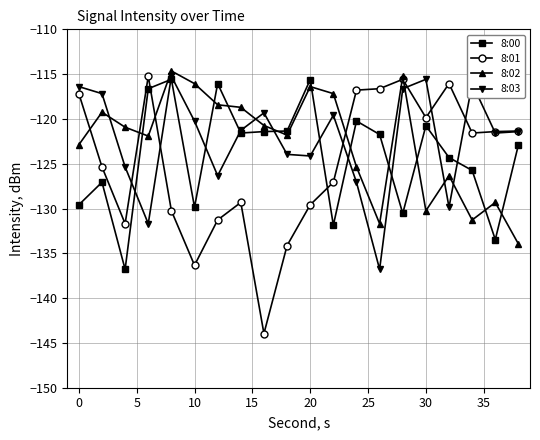

How many times do 8:00 and 8:02 cross each other?

11